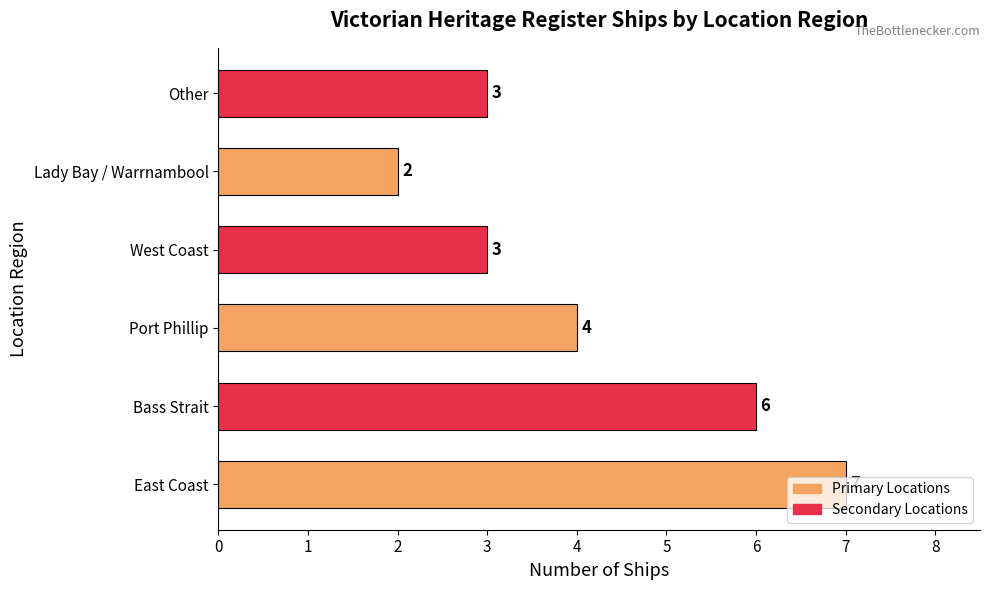

How many bars are there in total?

6